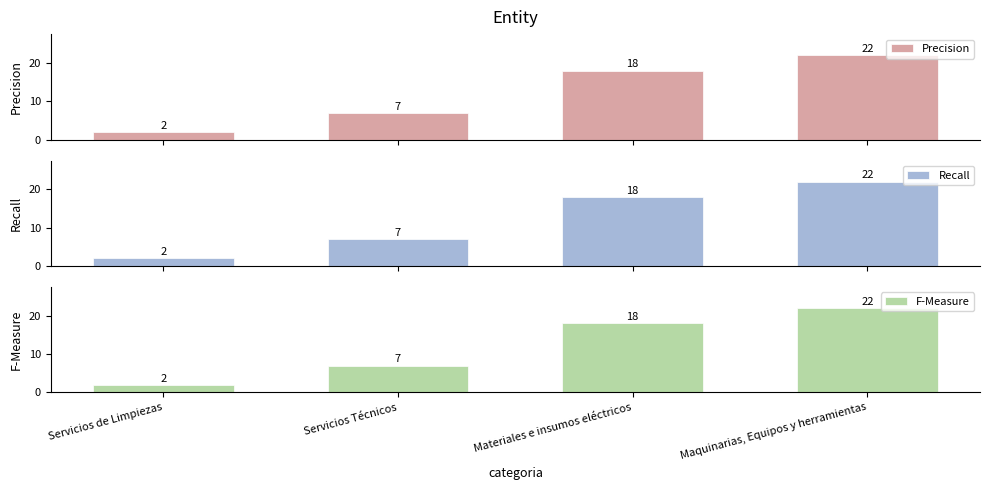

The Precision series shows 18 at Materiales e insumos eléctricos. True or false?

True